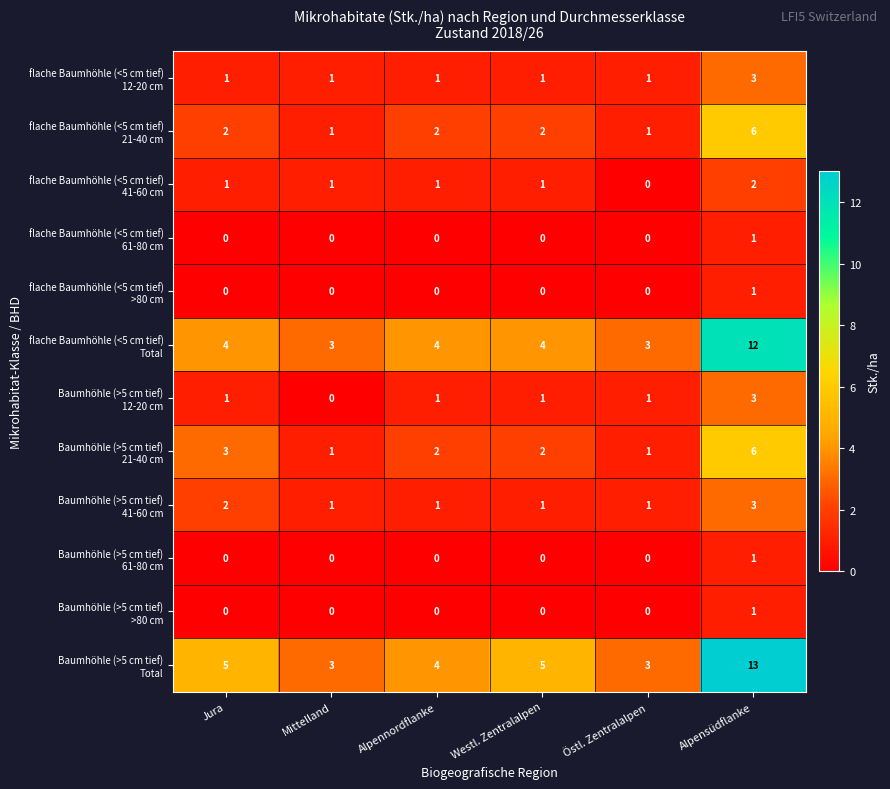

At which category does the chart reach its peak across all series?

Alpensüdflanke